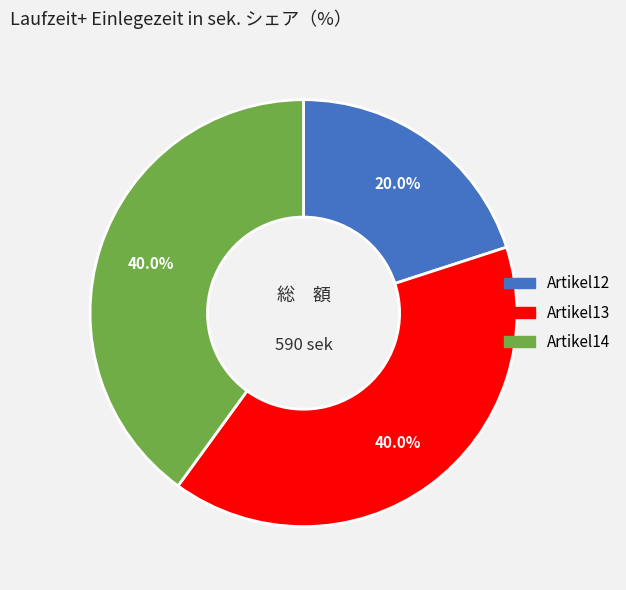

Does Artikel13 account for over 50% of the chart?

No